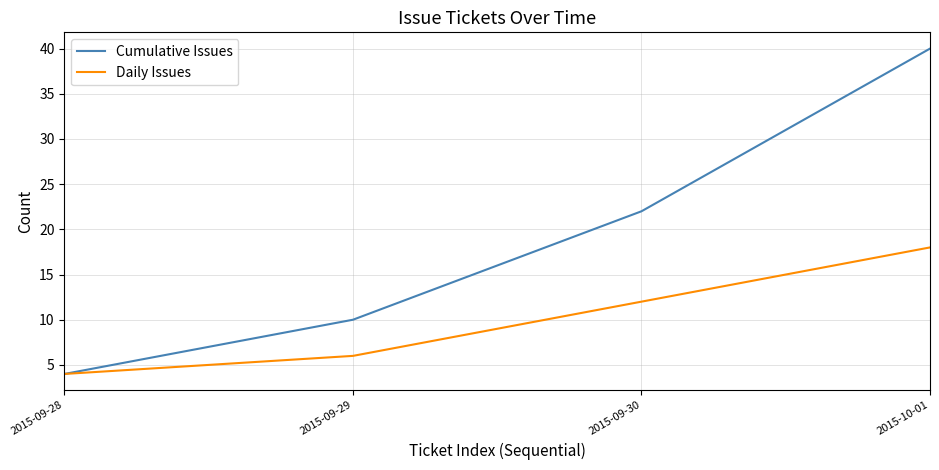

Rank the series by their average value, from lowest to highest.

Daily Issues, Cumulative Issues